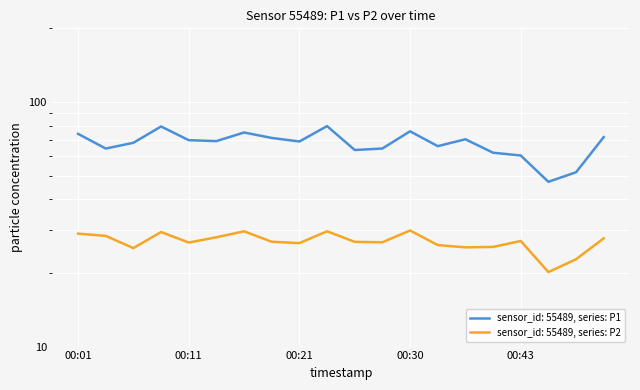

Rank the categories by P1 value from lowest to highest.

00:45, 00:48, 00:43, 00:40, 00:26, 00:04, 00:28, 00:33, 00:06, 00:21, 00:13, 00:11, 00:35, 00:18, 00:50, 00:01, 00:16, 00:30, 00:09, 00:23